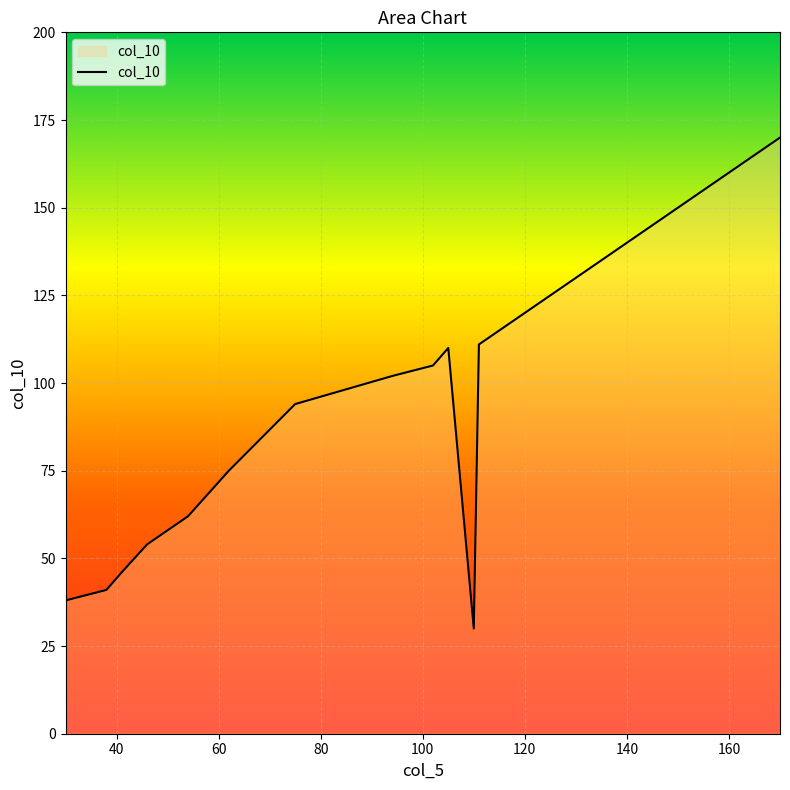

What is the greatest value displayed?

170